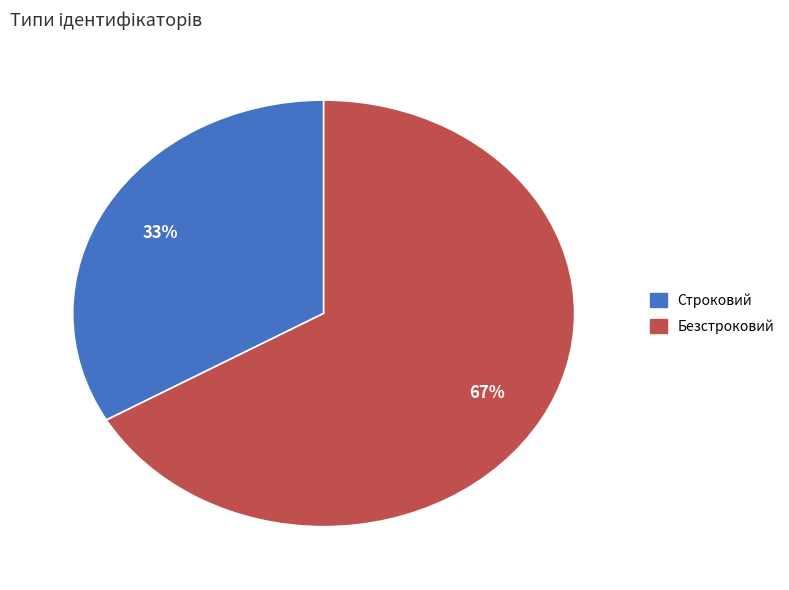

To the nearest percent, what percentage of the pie is Строковий?

33%